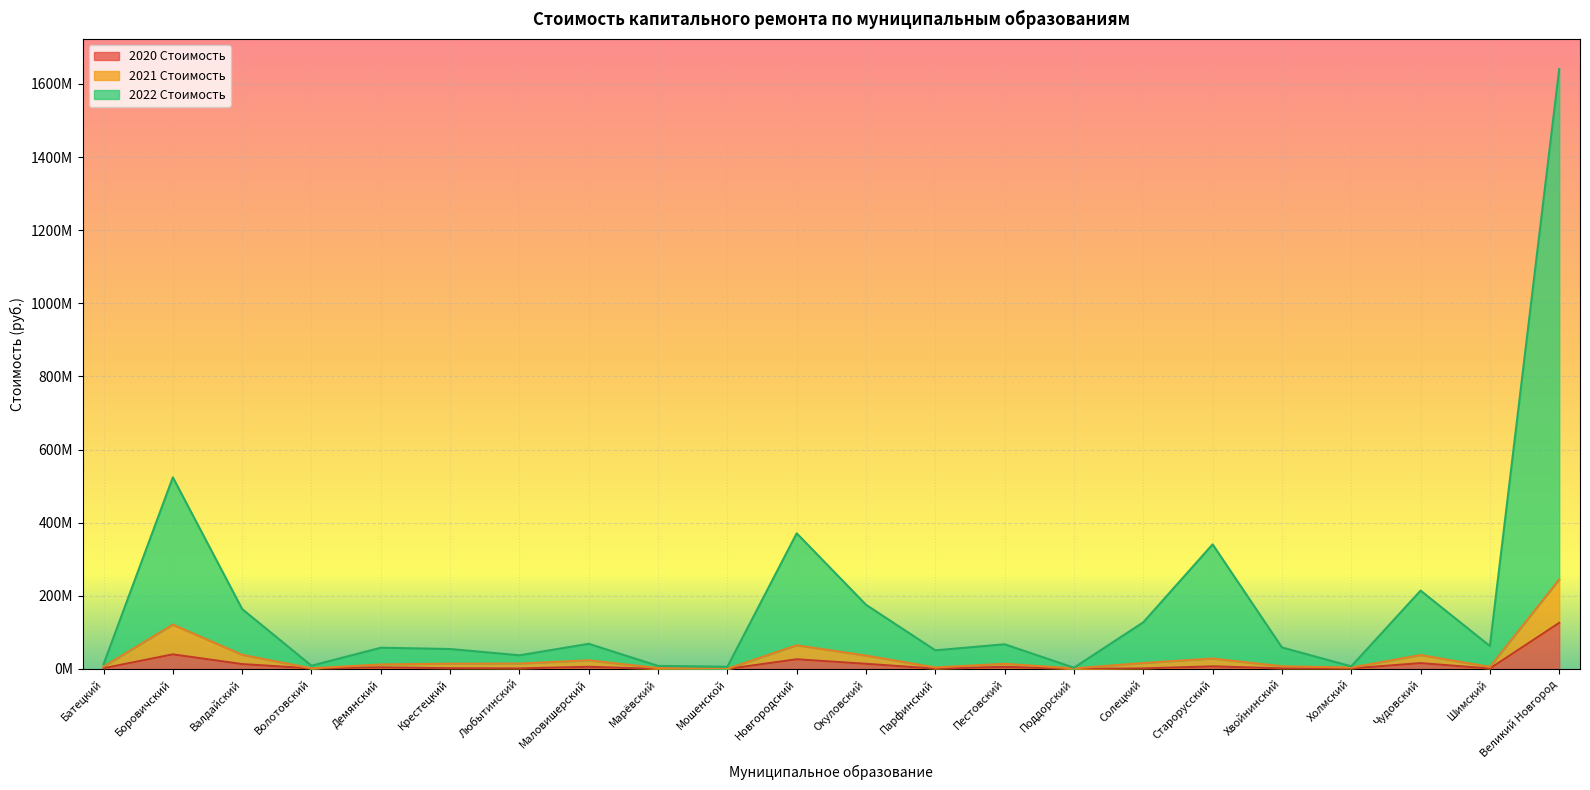

What is the difference between the maximum and minimum values in the 2022 Стоимость series?

1637.3